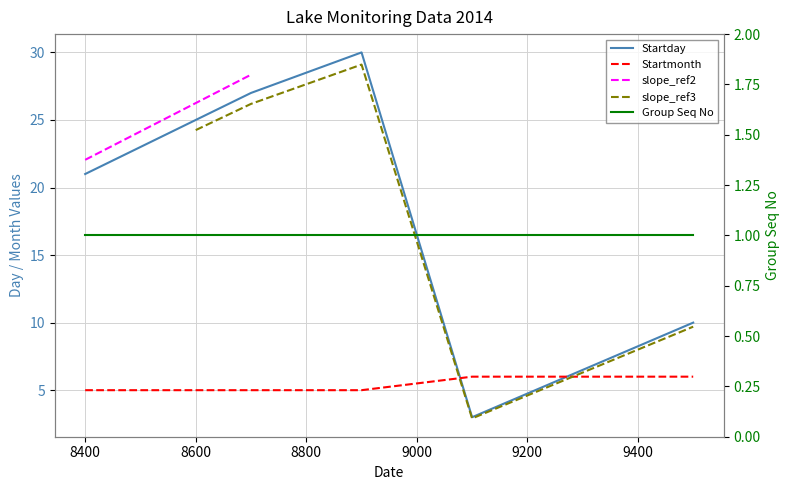

How many times do Startmonth and Startday cross each other?

2